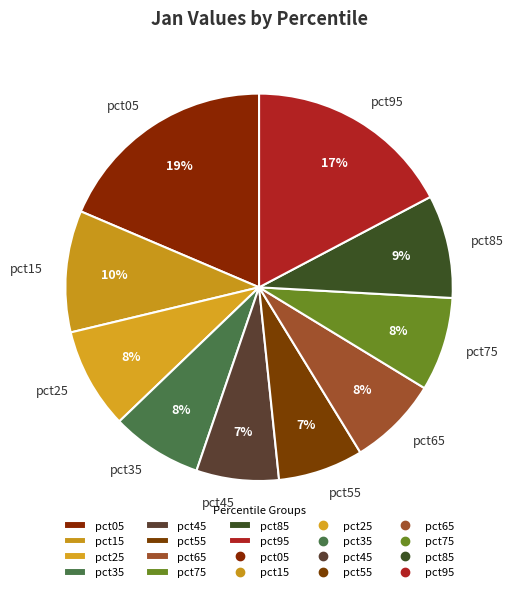

To the nearest percent, what is the average slice percentage?

10%